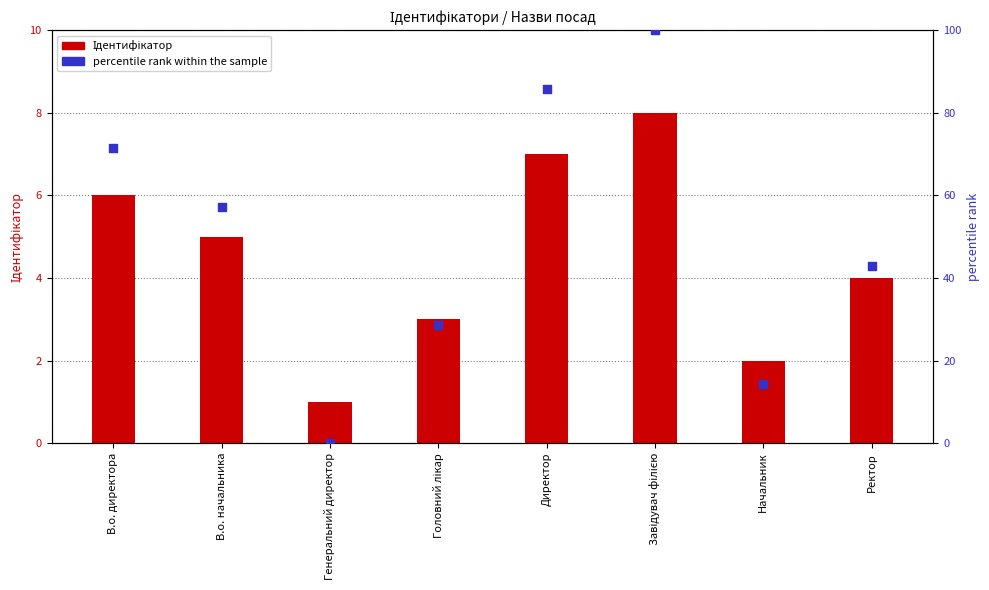

Which series contains the highest Y value?

percentile rank within the sample